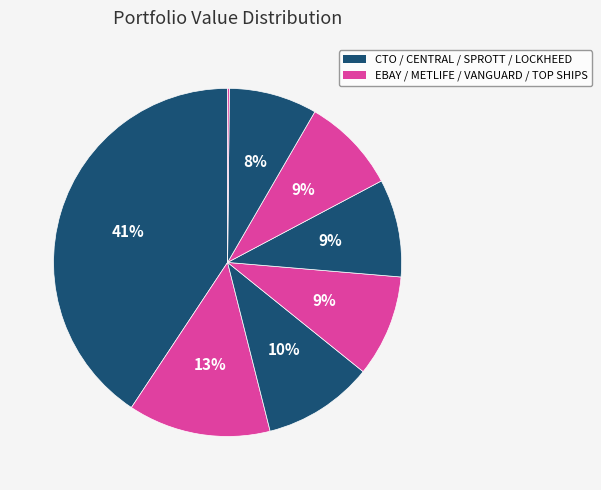

Does any single category account for the majority?

No